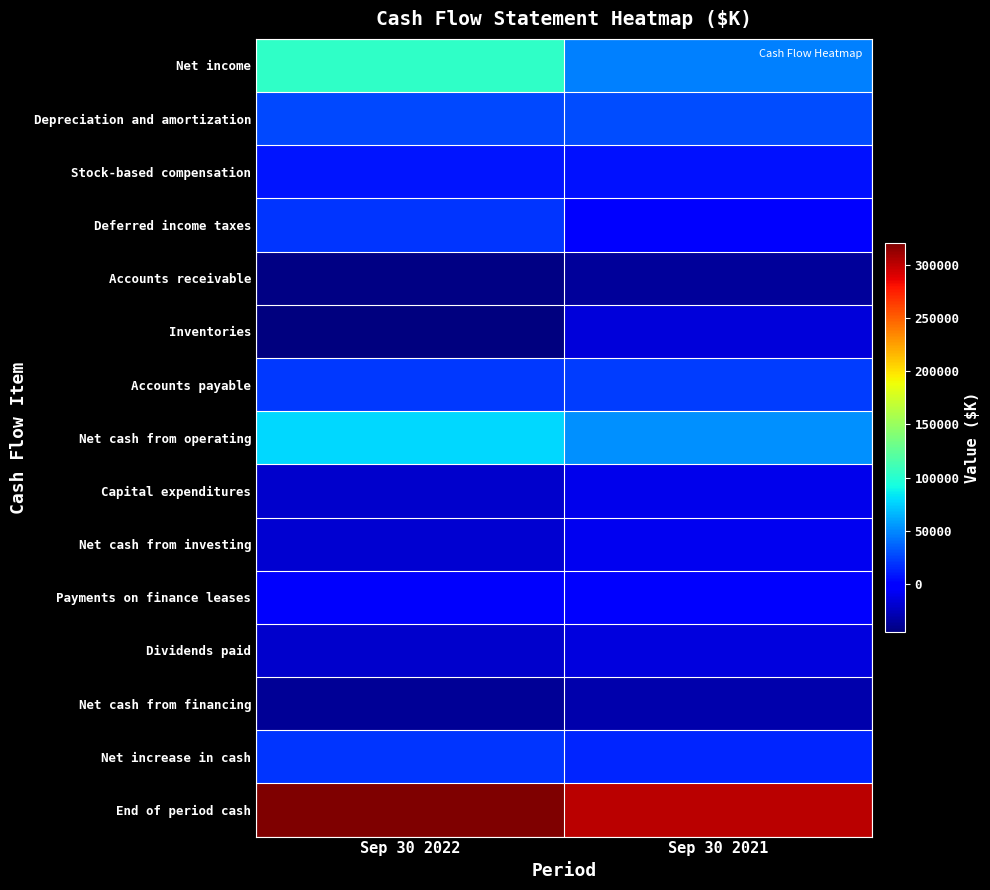

At which category does the chart reach its minimum across all series?

Sep 30 2022